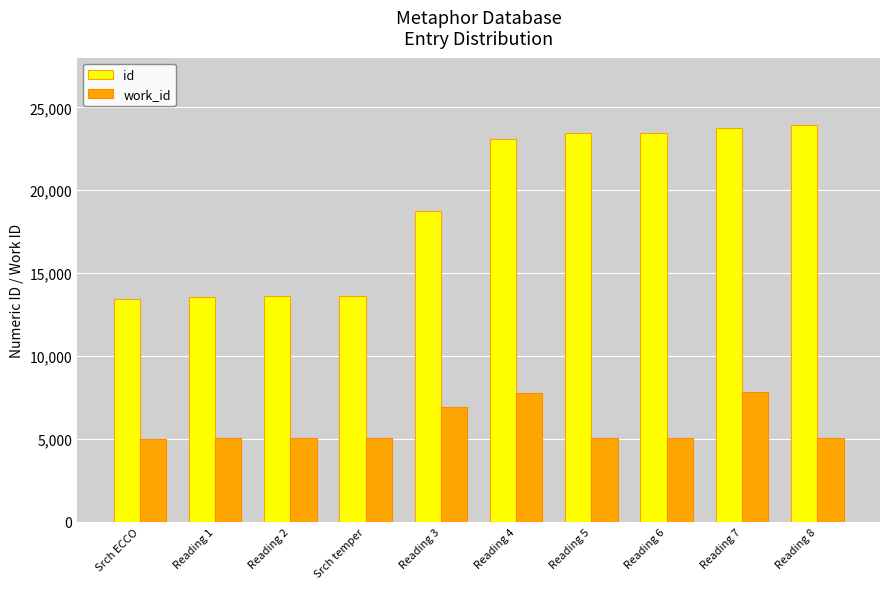

What is the maximum value shown in the chart?

23961